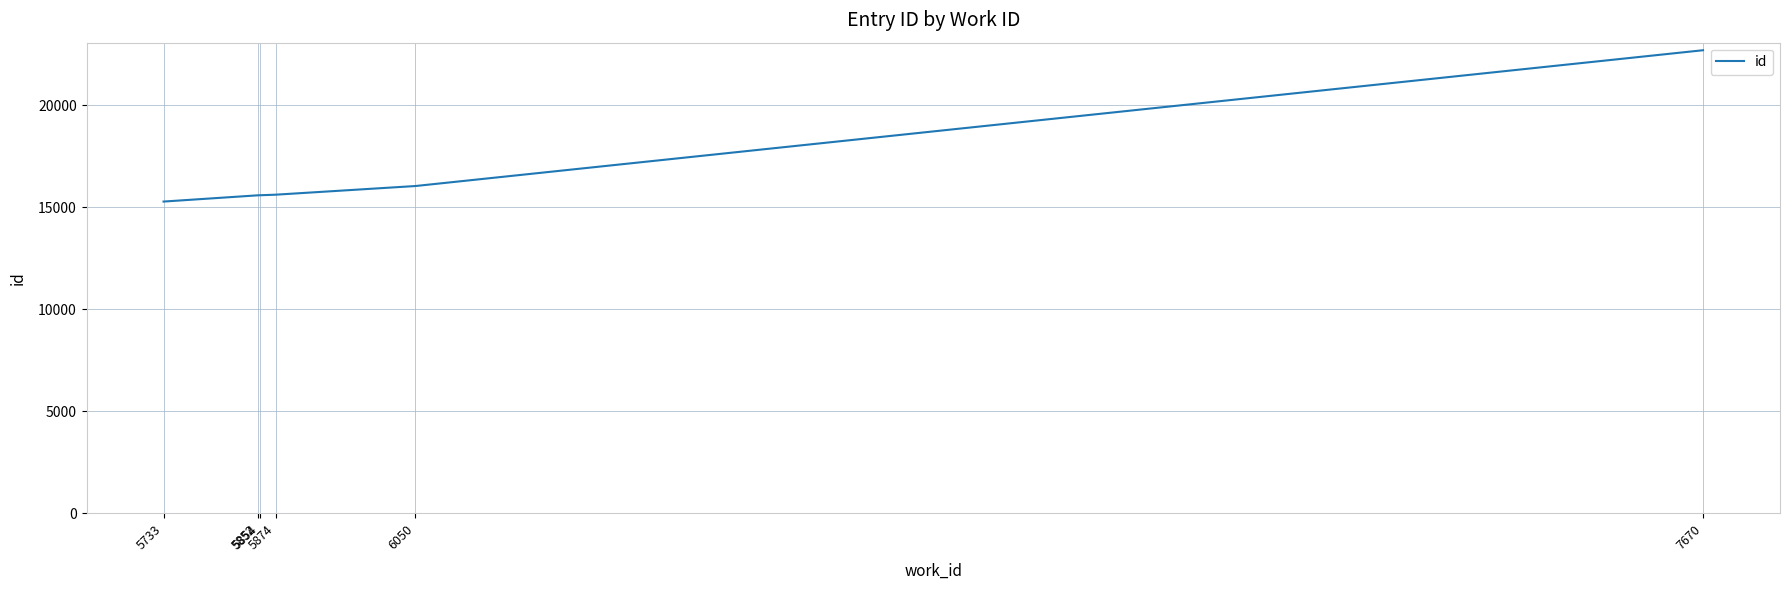

Count the number of categories in the chart.

6